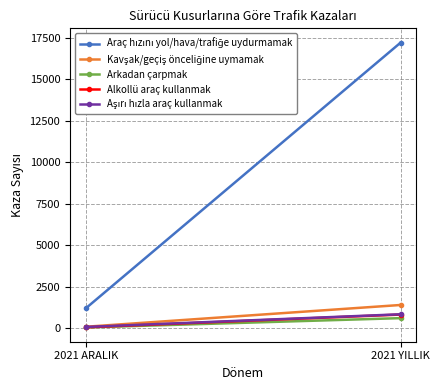

Reading left to right, what are all the values shown in this chart?

Araç hızını yol/hava/trafiğe uydurmamak: 1191	17215
Kavşak/geçiş önceliğine uymamak: 81	1394
Arkadan çarpmak: 37	600
Alkollü araç kullanmak: 45	816
Aşırı hızla araç kullanmak: 69	833